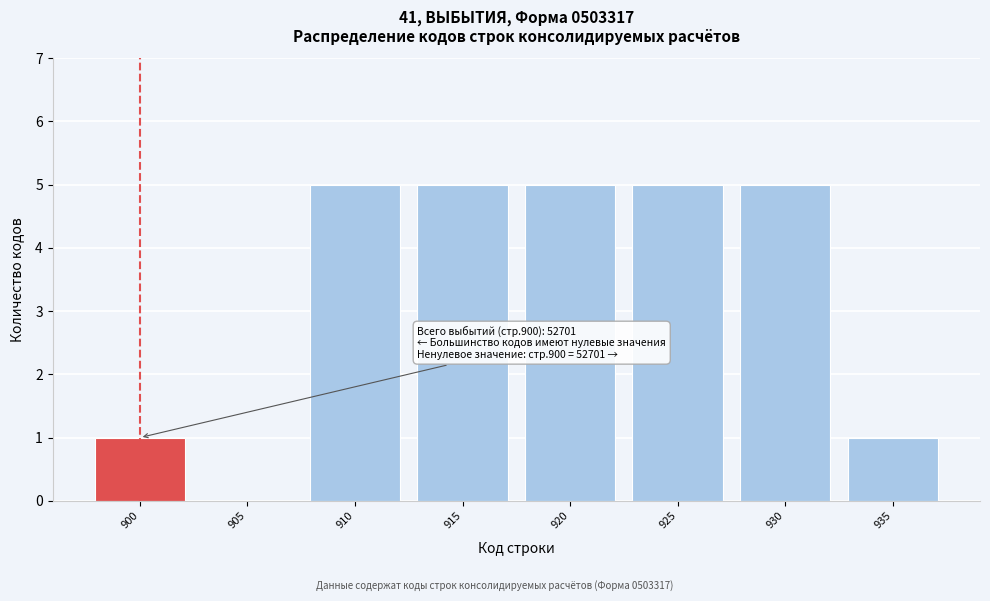

Reading left to right, list all the values displayed in this chart.

900=1	905=0	910=5	915=5	920=5	925=5	930=5	935=1